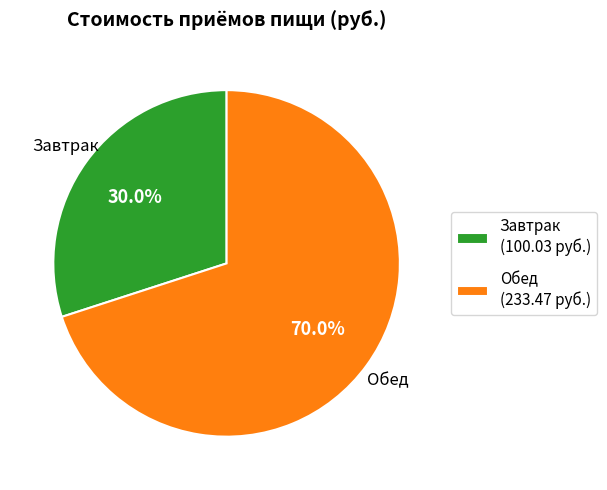

Combined, do Обед and Завтрак account for over 50%?

Yes